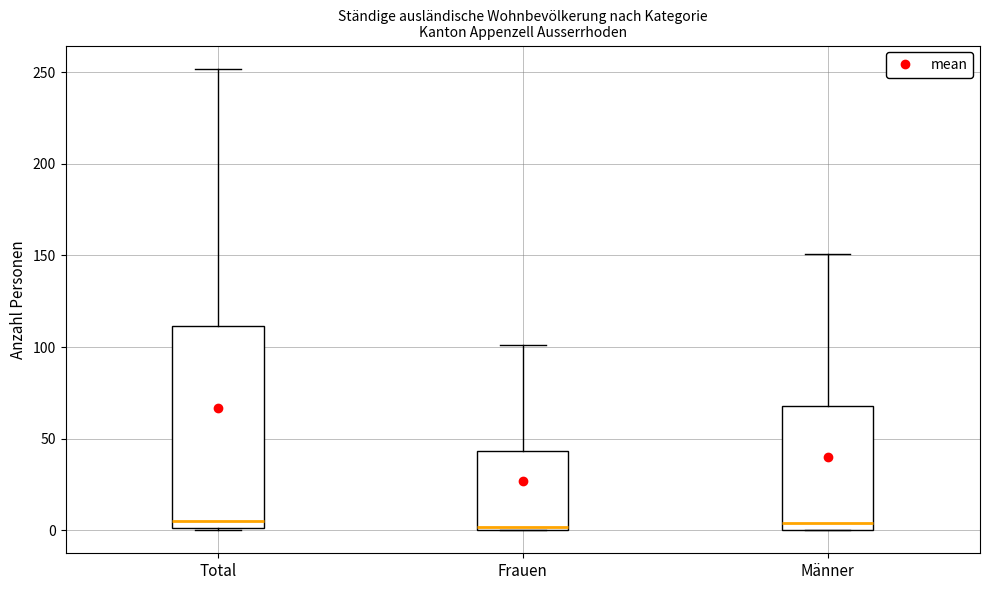

Which box is the tallest, from its lower edge to its upper edge?

Total